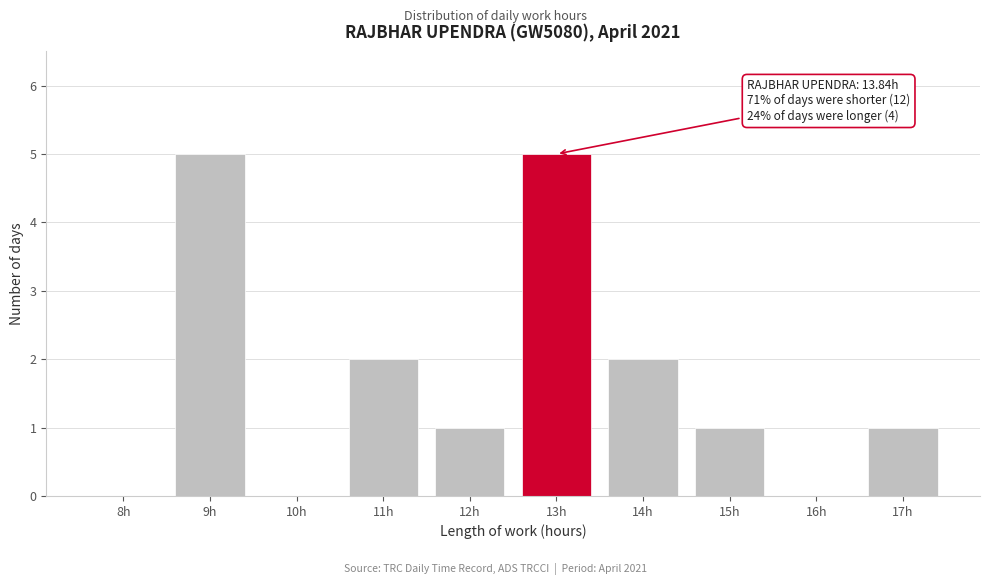

Reading left to right, transcribe all the data shown in this chart.

8h=0	9h=5	10h=0	11h=2	12h=1	13h=5	14h=2	15h=1	16h=0	17h=1